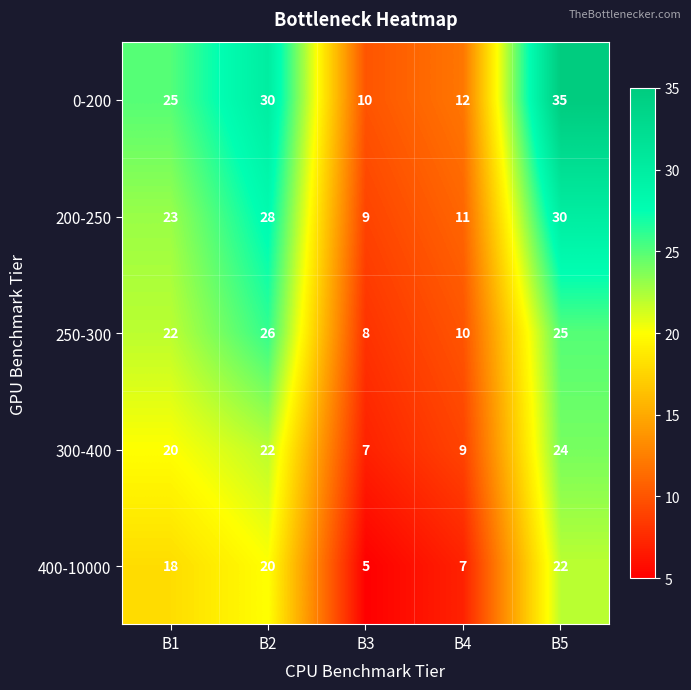

Reading left to right, transcribe all the data shown in this chart.

0-200: B1=25	B2=30	B3=10	B4=12	B5=35
200-250: B1=23	B2=28	B3=9	B4=11	B5=30
250-300: B1=22	B2=26	B3=8	B4=10	B5=25
300-400: B1=20	B2=22	B3=7	B4=9	B5=24
400-10000: B1=18	B2=20	B3=5	B4=7	B5=22